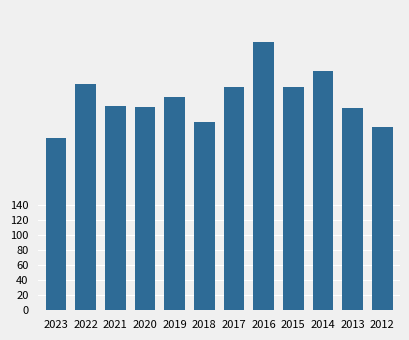

What is the ratio of the value at 2022 to the value at 2019?

1.1